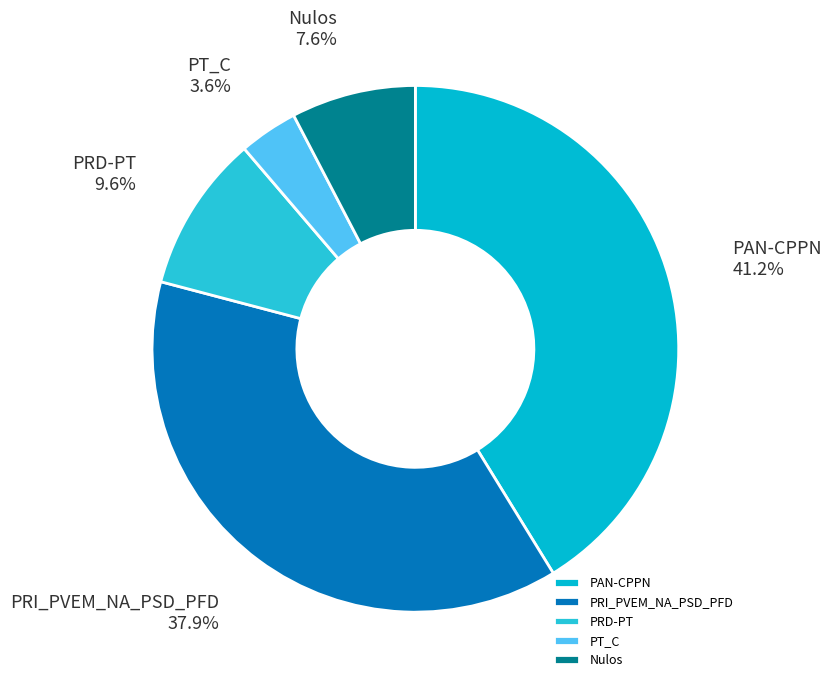

How many segments does this pie chart have?

5